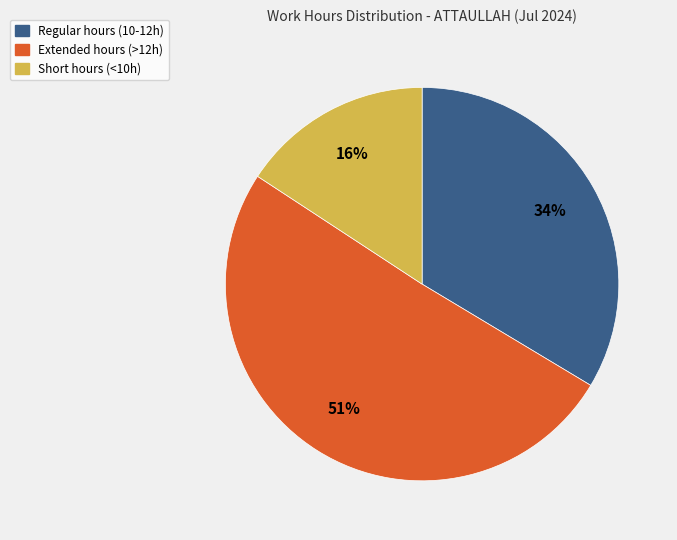

Is there a majority slice in this chart?

Yes